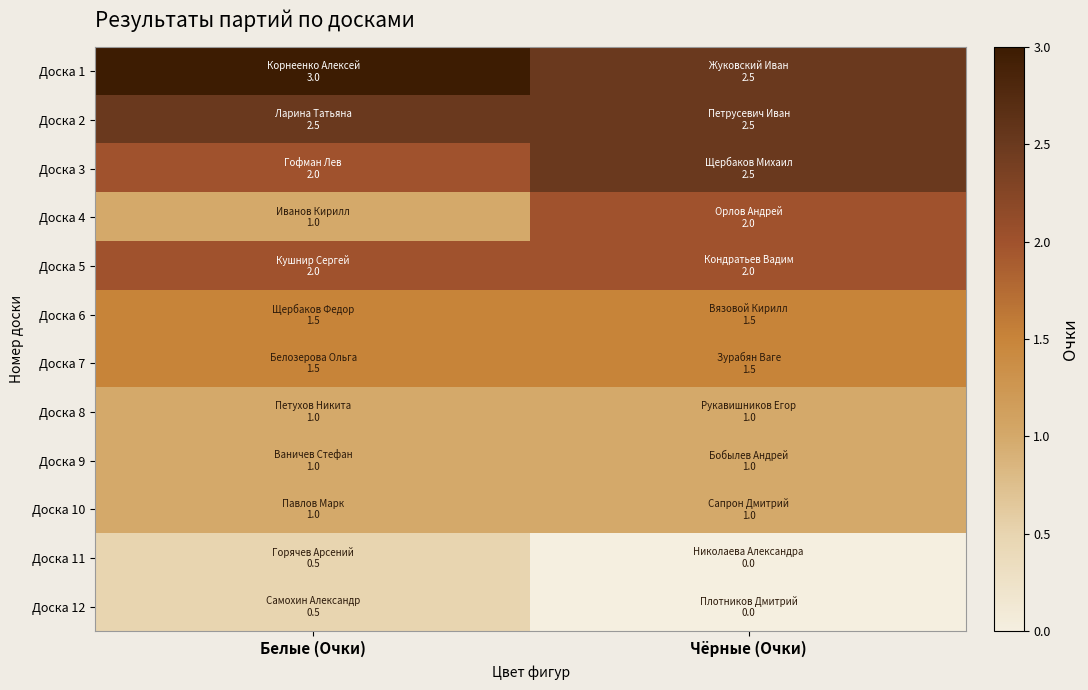

Which series has the largest total across all categories?

Доска 1